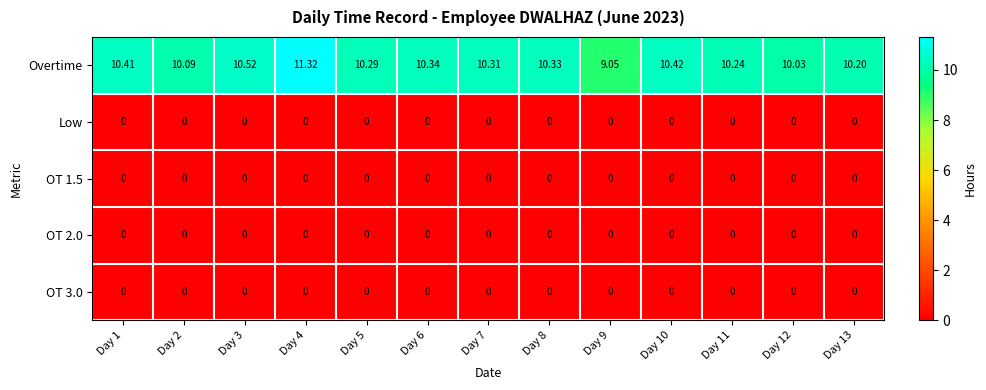

Which series has the largest total across all categories?

Overtime